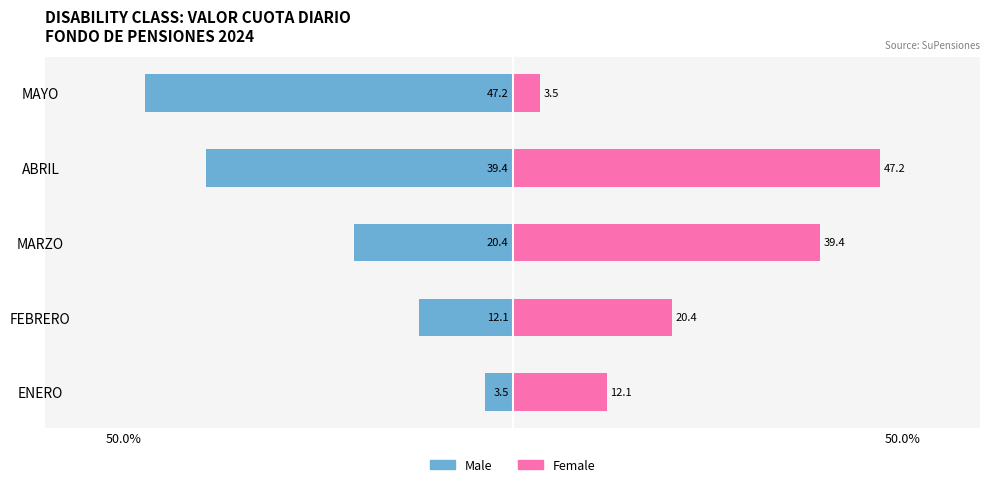

True or false: Female has a value of 57.2 at MARZO.

False